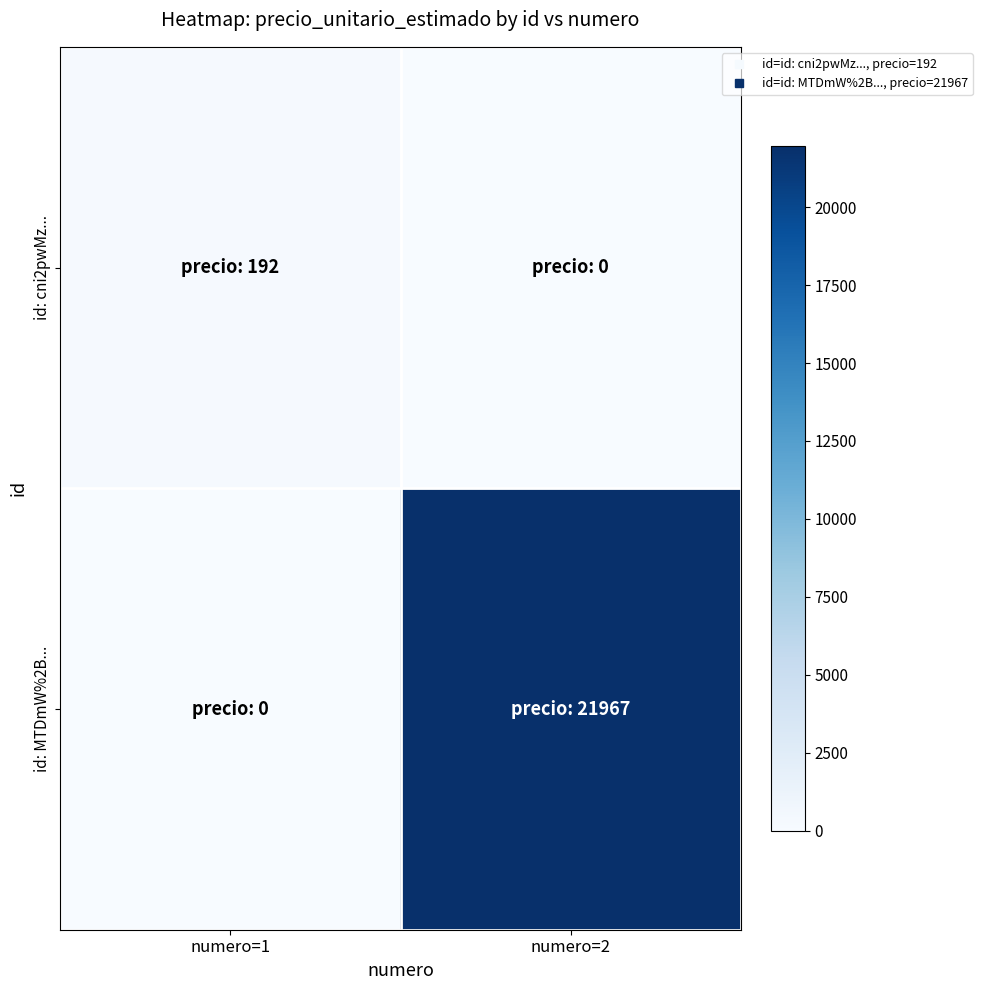

At numero=1, list the series in order from largest to smallest.

id: cni2pwMz..., id: MTDmW%2B...